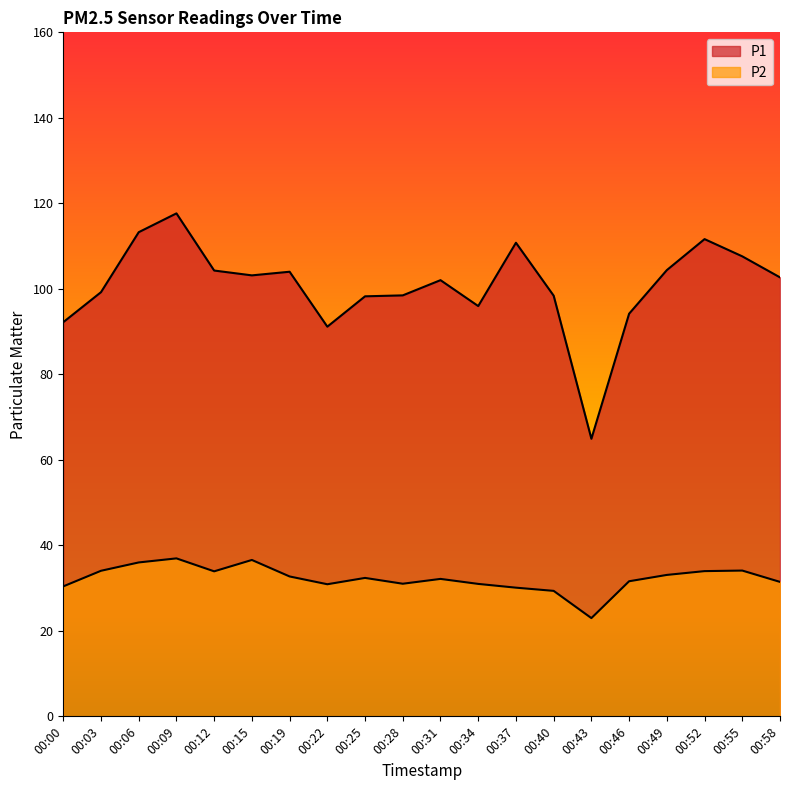

True or false: P1 has more than 0 points higher than both neighbors.

True